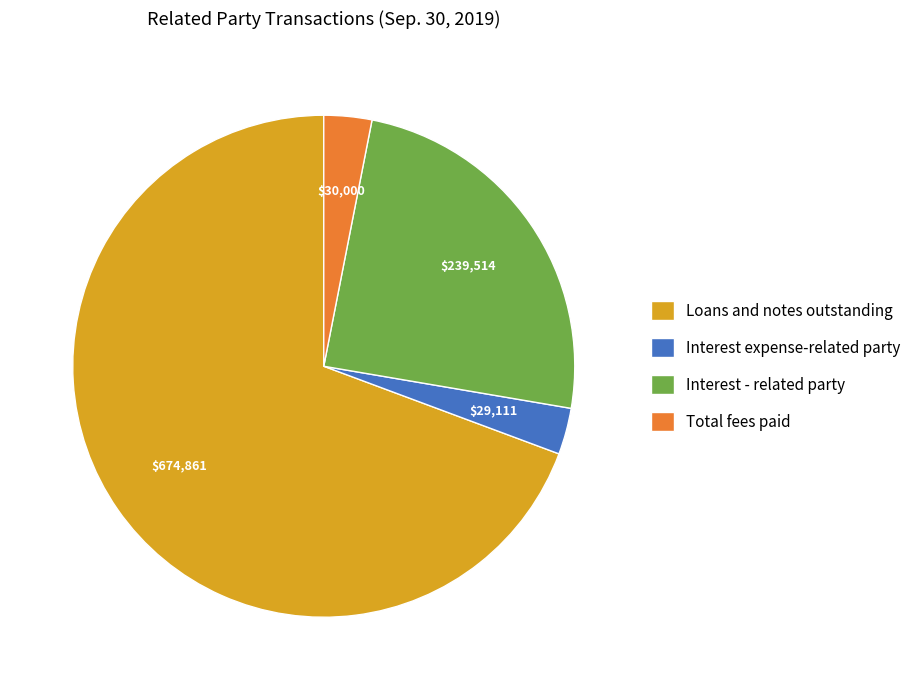

Approximately how many times larger is the value at Interest - related party compared to Interest expense-related party?

8.2